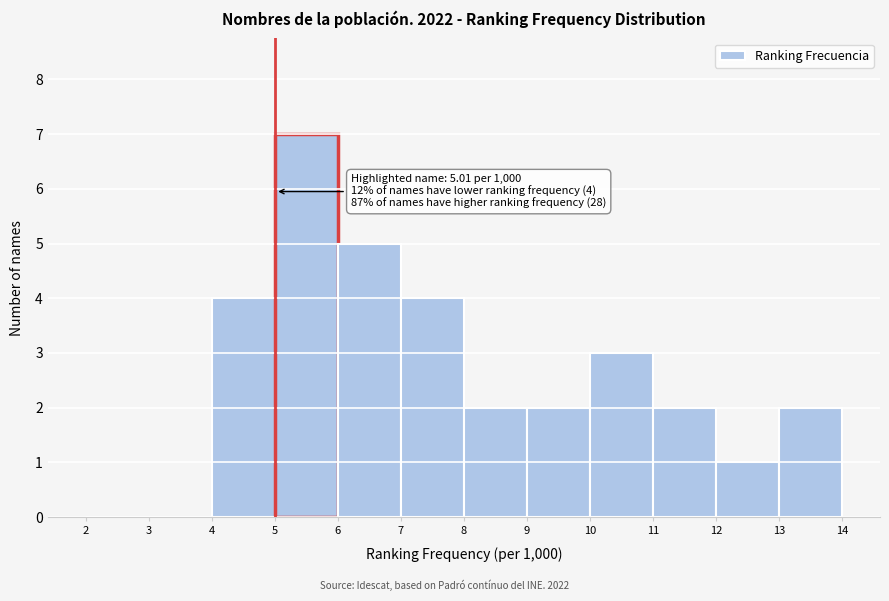

Which range on the x-axis has the tallest bar?

5 to 6